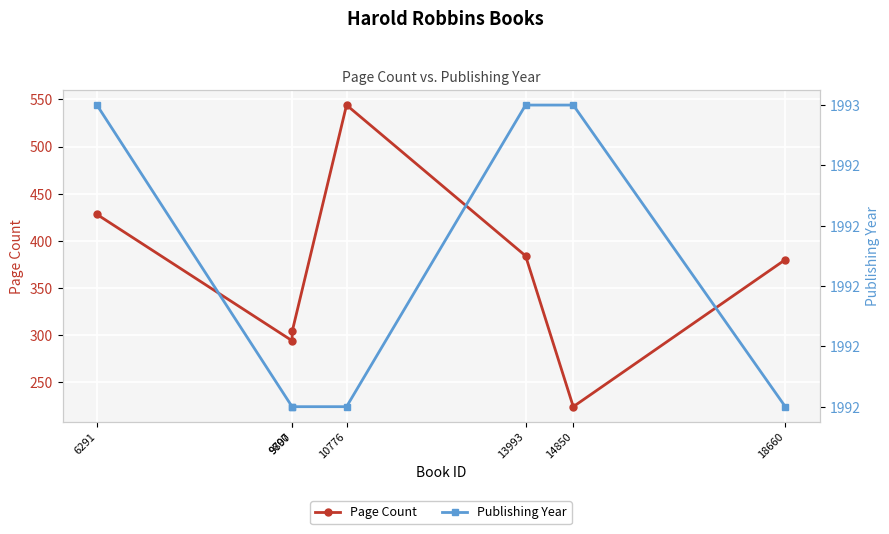

True or false: pageCount and publishingYear intersect in this chart.

False